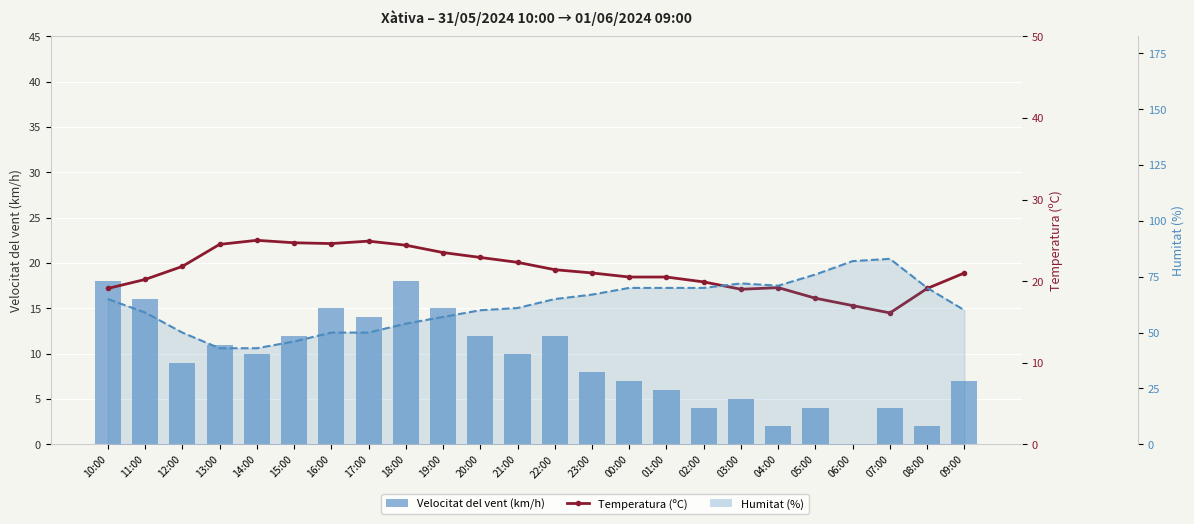

What is the difference between the Velocitat del vent (km/h) values at 16:00 and 06:00?

15.0